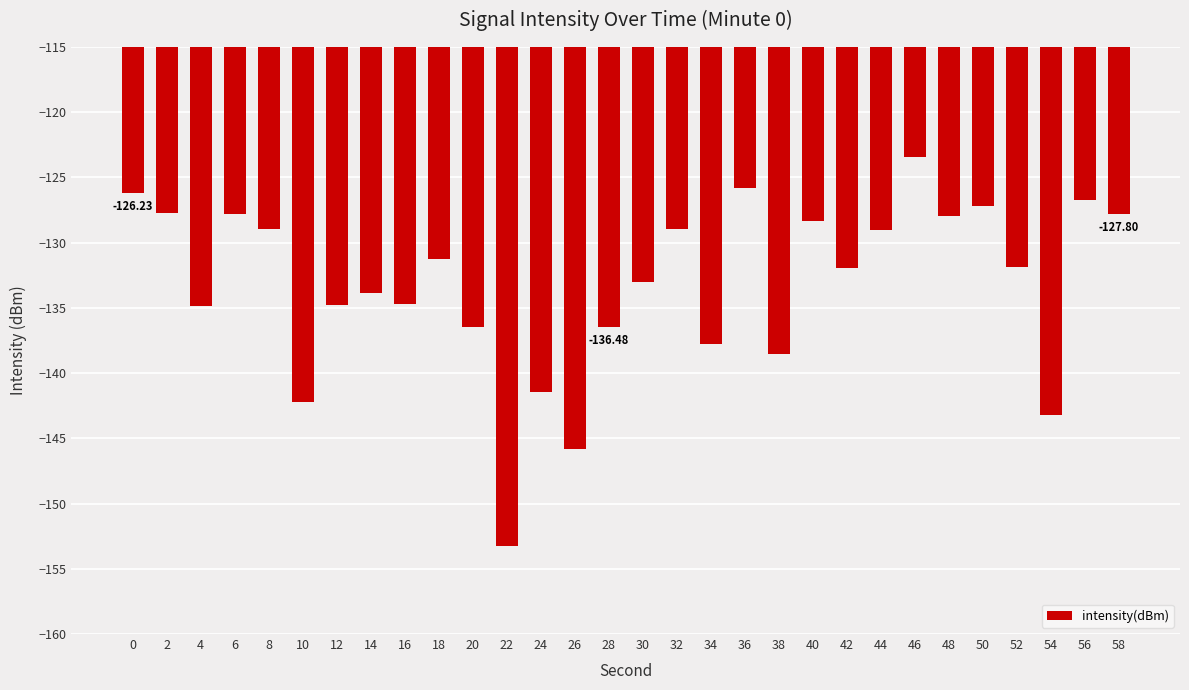

What is the change in value from 14 to 54?

-9.3